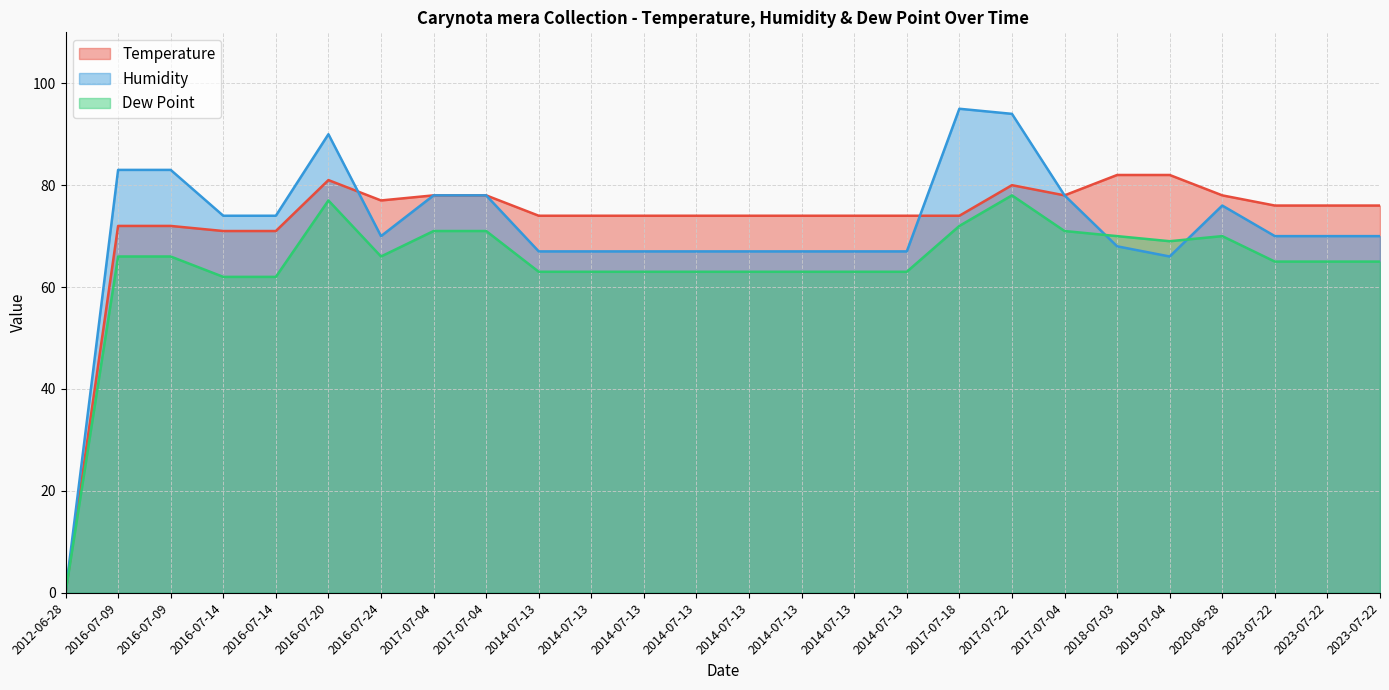

Is the value of Temperature at 2016-07-09 greater than the value of Dew Point at 2023-07-22?

Yes